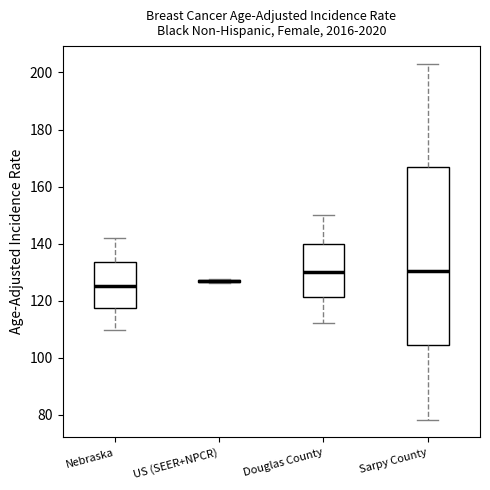

Reading left to right, read every box against the y-axis: the position of its median line, the range the box covers, and the ends of its whiskers. The values are not printed on the chart, so give them approximately, as read against the axis.

Nebraska: median 126, box 118 to 134, whiskers 110 to 142
US (SEER+NPCR): box collapsed to a line at 126, whiskers 126 to 128
Douglas County: median 130, box 122 to 140, whiskers 112 to 150
Sarpy County: median 130, box 104 to 166, whiskers 78 to 204